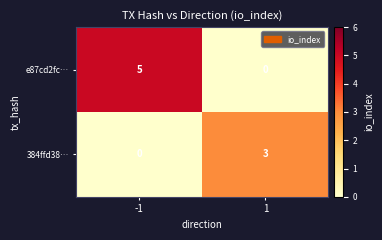

Reading left to right, transcribe all the data shown in this chart.

e87cd2fc…: -1=5	1=0
384ffd38…: -1=0	1=3